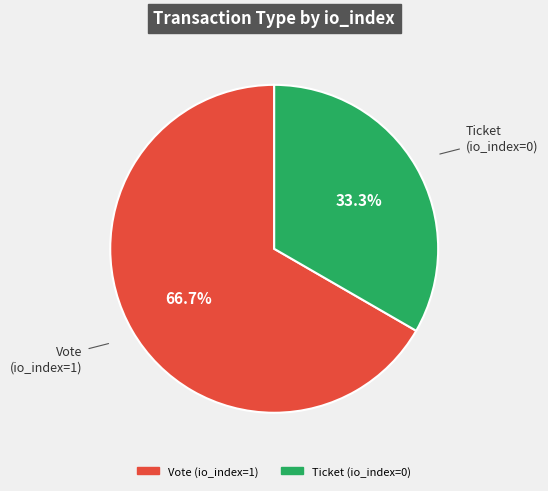

Which has a higher value, Vote or Ticket?

Vote